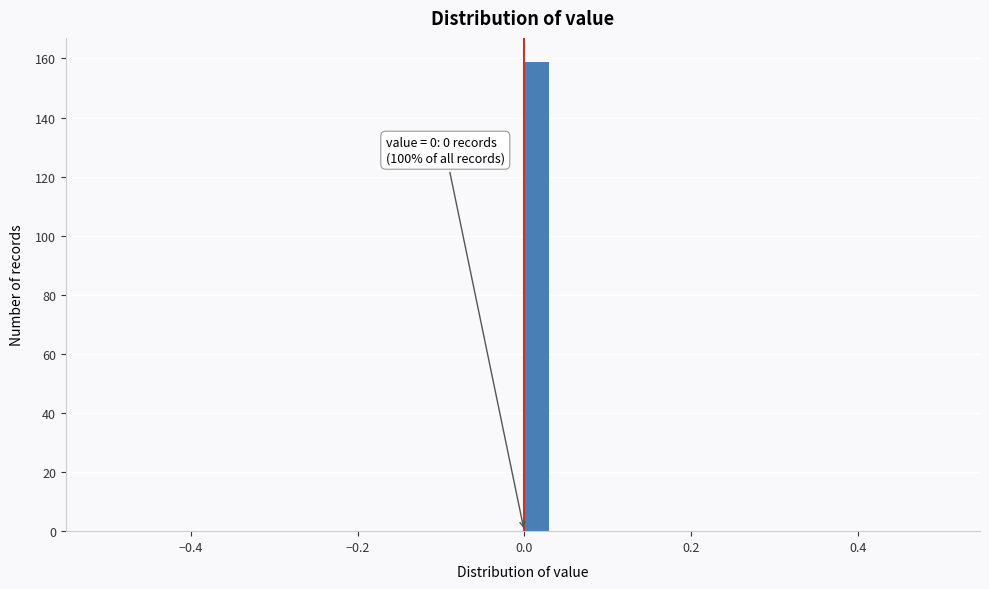

Around what value on the x-axis is the tallest bar? Give the approximate position of its centre, as read against the axis.

0.02